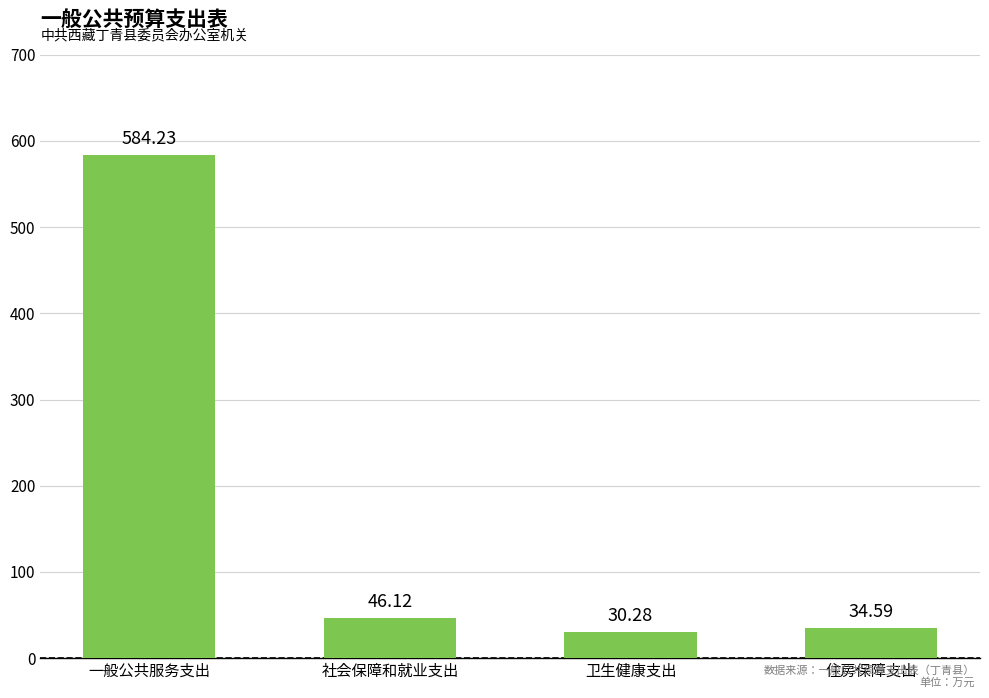

At which category does the chart reach its minimum across all series?

卫生健康支出